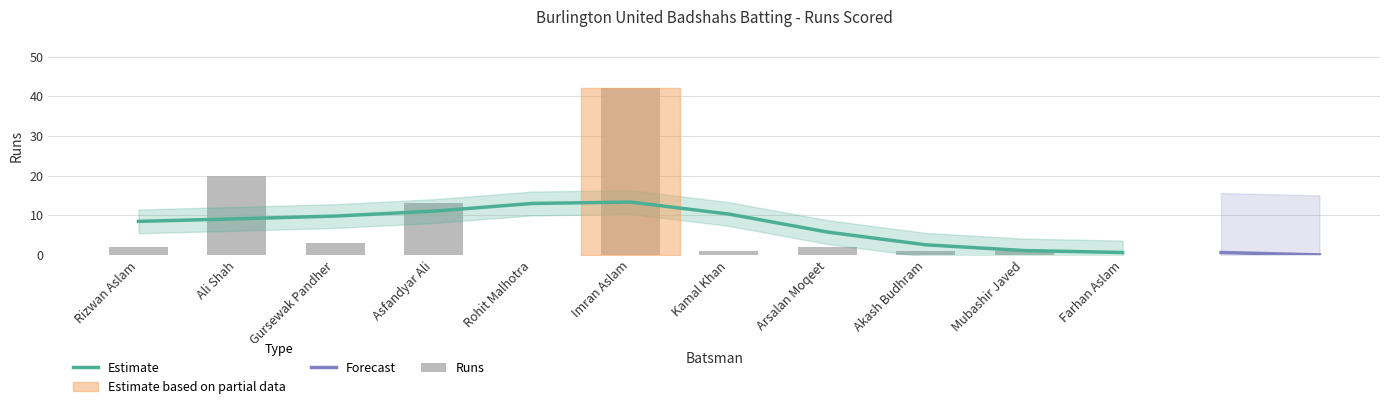

Which has a higher value, Mubashir Javed or Kamal Khan?

Mubashir Javed